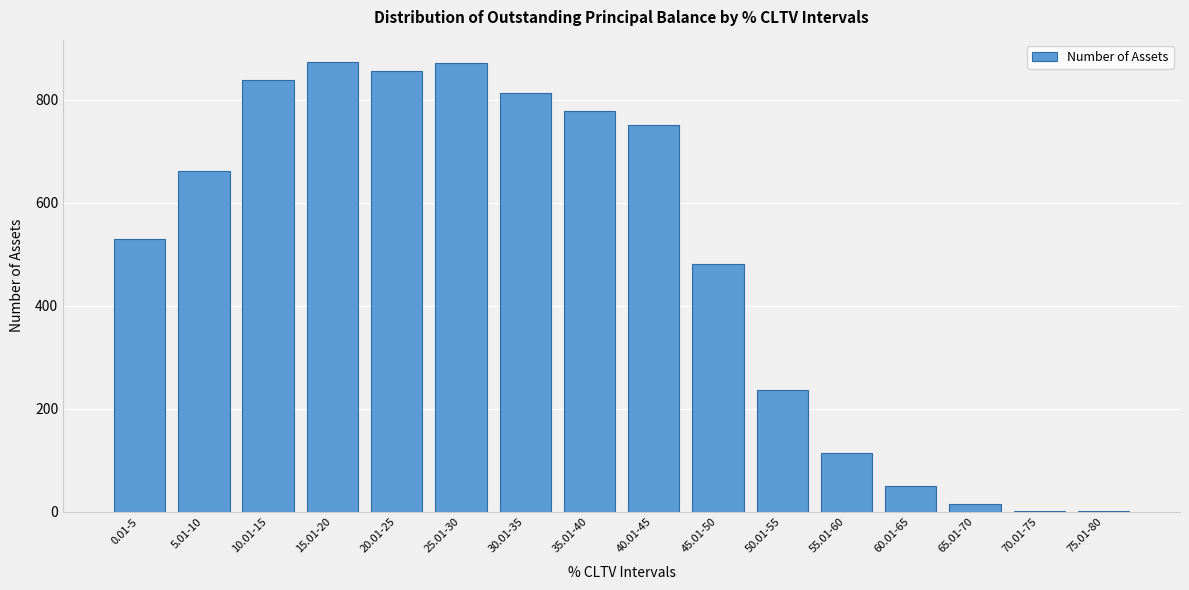

What is the maximum value shown in the chart?

873